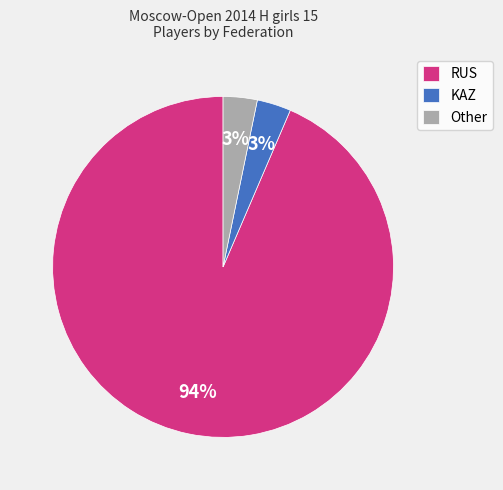

Is it true that KAZ is 9% of the pie?

False